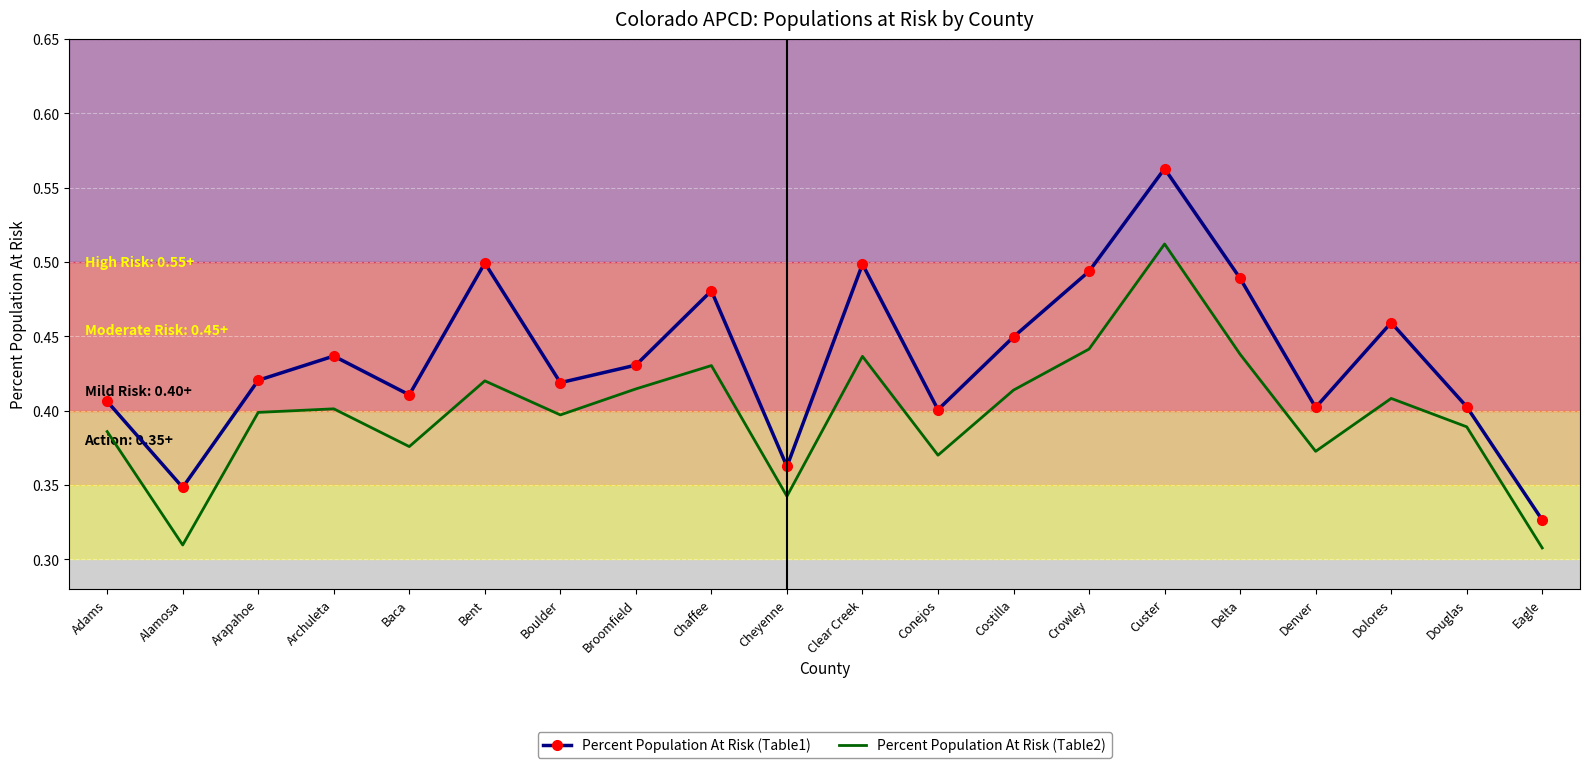

How many categories are shown in the chart?

20